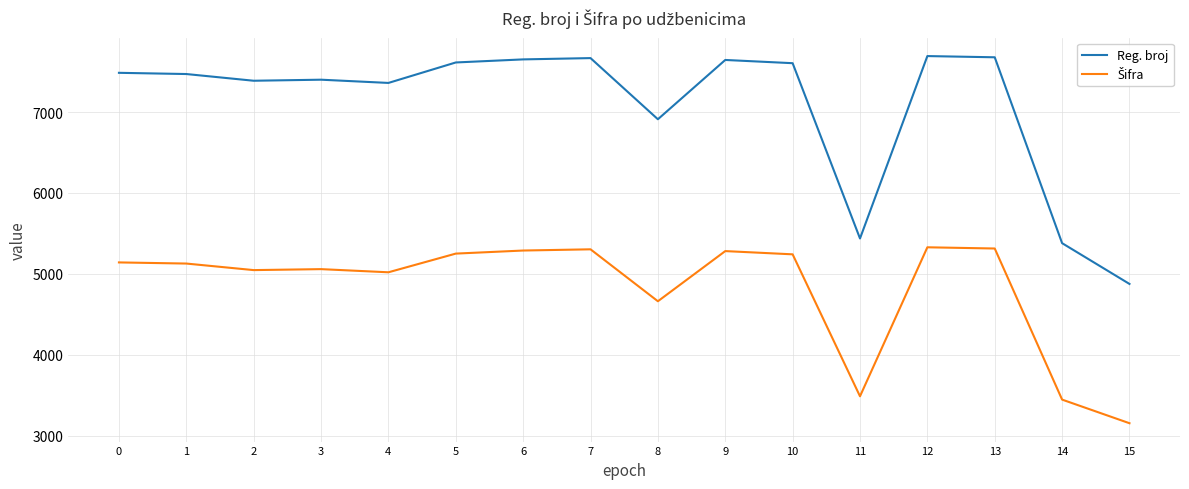

What is the spread (max minus min) of values at 10?

2363